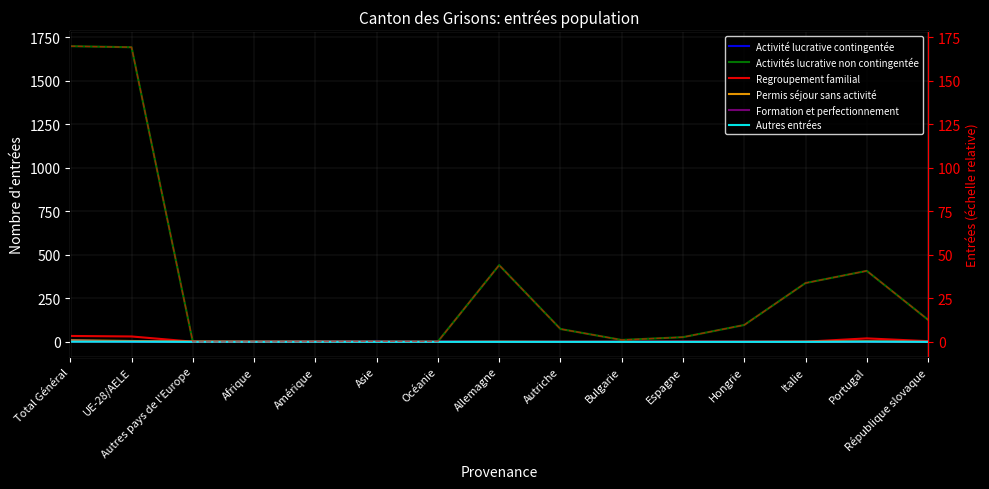

How many series are shown in this chart?

6